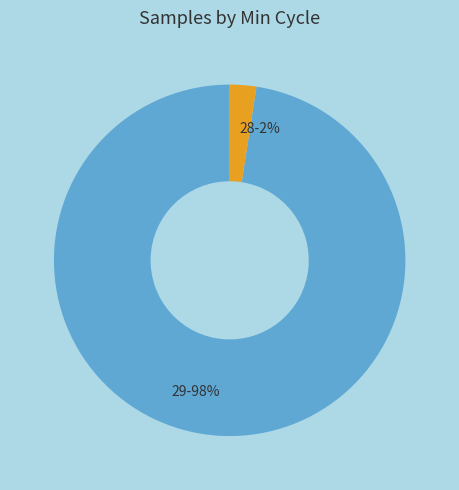

To the nearest percent, what percentage of the pie is 29?

98%